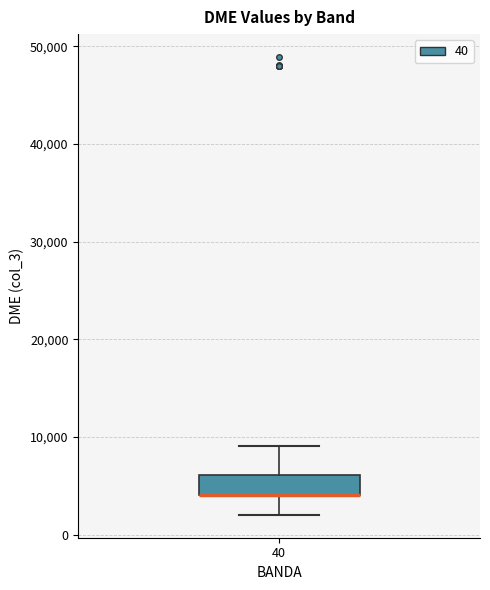

Read this box plot against the y-axis: the position of the median line, the range covered by the box, and the ends of both whiskers. The values are not printed on the chart, so give them approximately, as read against the axis.

median 4000 (drawn on the box's lower edge), box 4000 to 6000, whiskers 2000 to 9000